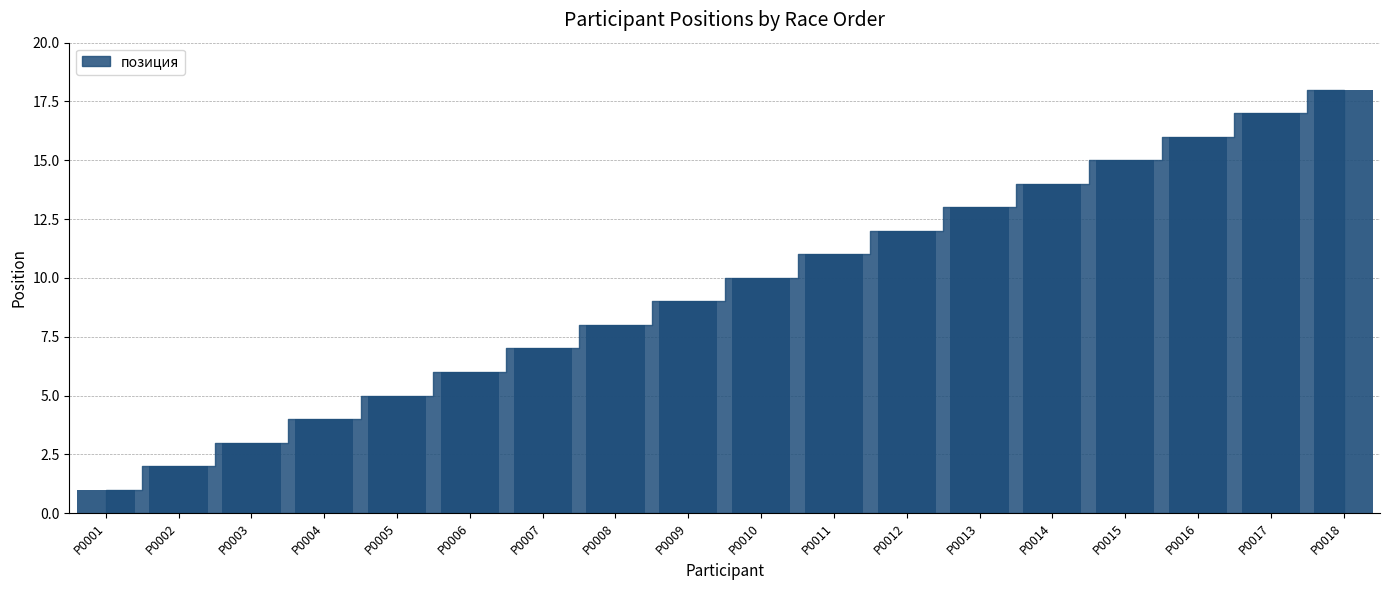

What is the difference between the maximum and minimum values?

17